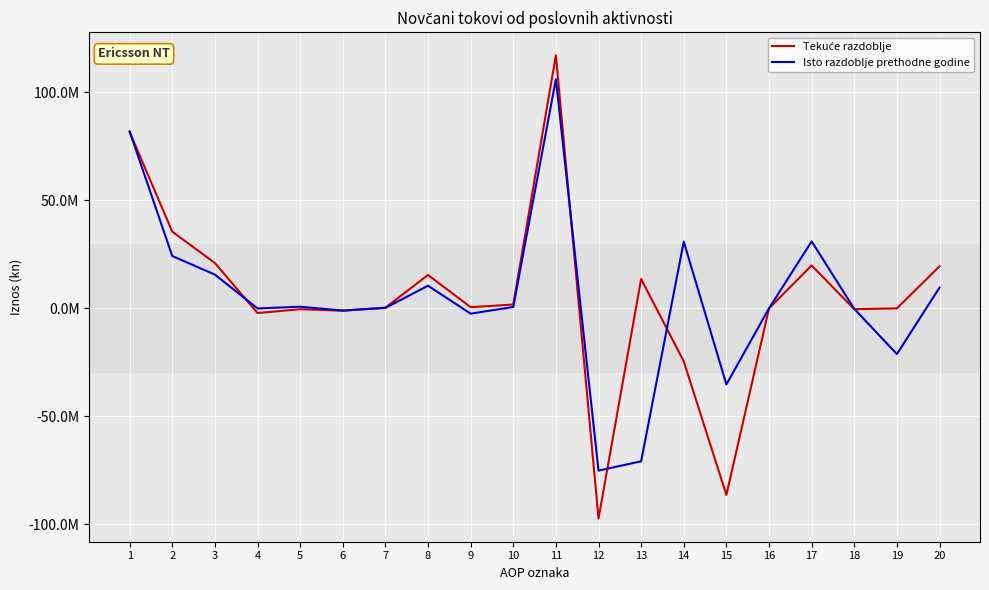

Reading left to right, list all the values displayed in this chart.

Tekuće razdoblje: 1=81687162.9	2=35524708.8	3=21013998.7	4=-2155351.2	5=-397291.1	6=-1075480.6	7=316779.0	8=15477163.3	9=546046.8	10=1798844.0	11=117211871.7	12=-97351845.5	13=13618124.6	14=-24544415.4	15=-86425554.7	16=0.0	17=19860026.2	18=-384262.6	19=0.0	20=19475763.6
Isto razdoblje prethodne godine: 1=81937984.6	2=24239716.8	3=15639194.7	4=-36123.2	5=765893.6	6=-1024526.0	7=220152.8	8=10483941.4	9=-2456333.7	10=647517.1	11=106177701.3	12=-75157533.6	13=-70827351.8	14=30905154.7	15=-35235336.5	16=0.0	17=31020167.8	18=-220152.8	19=-21189162.8	20=9610852.2